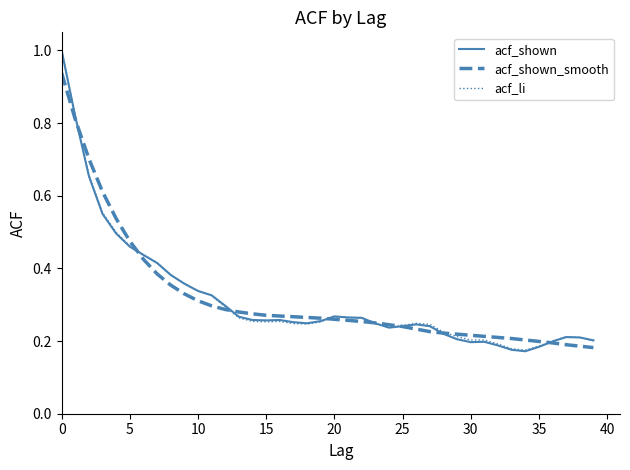

Which series has the widest spread of values?

acf_shown